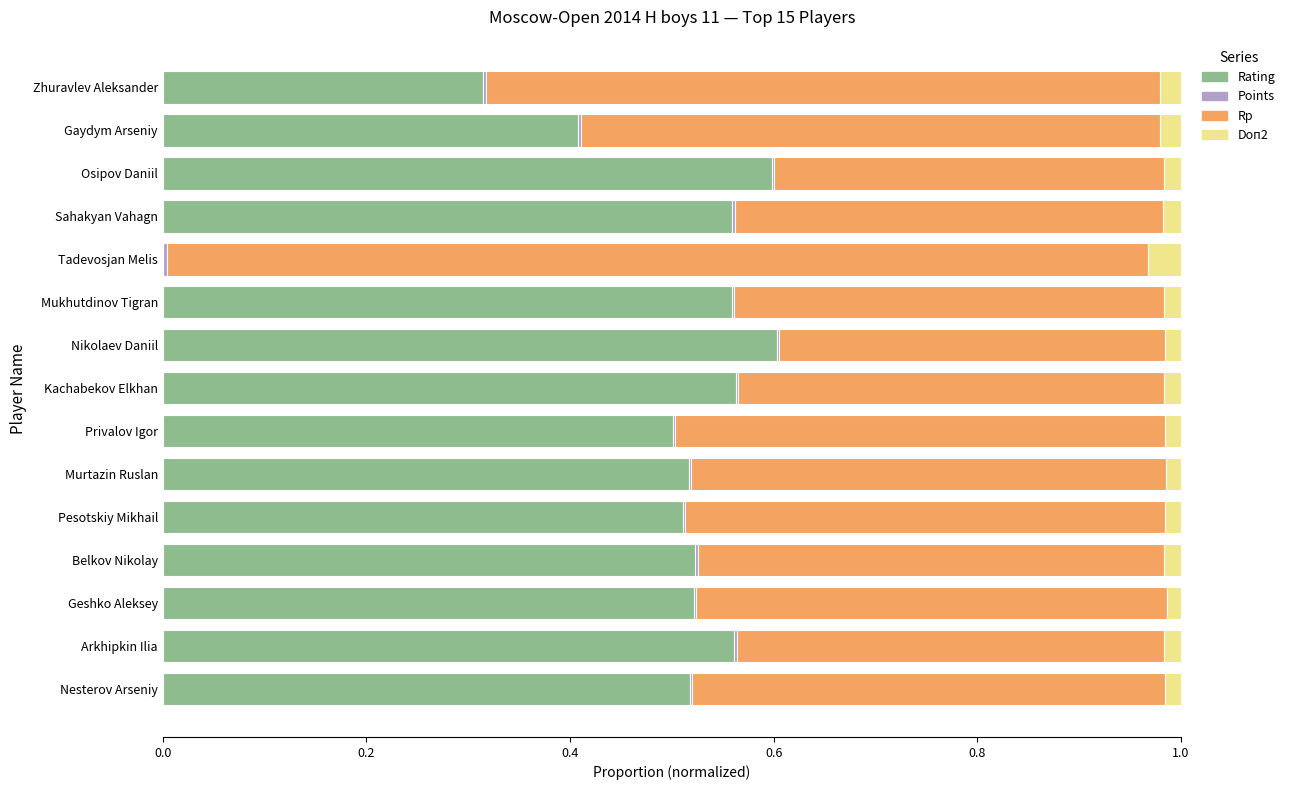

True or false: Rating has a value of 0.6 at Arkhipkin Ilia.

True